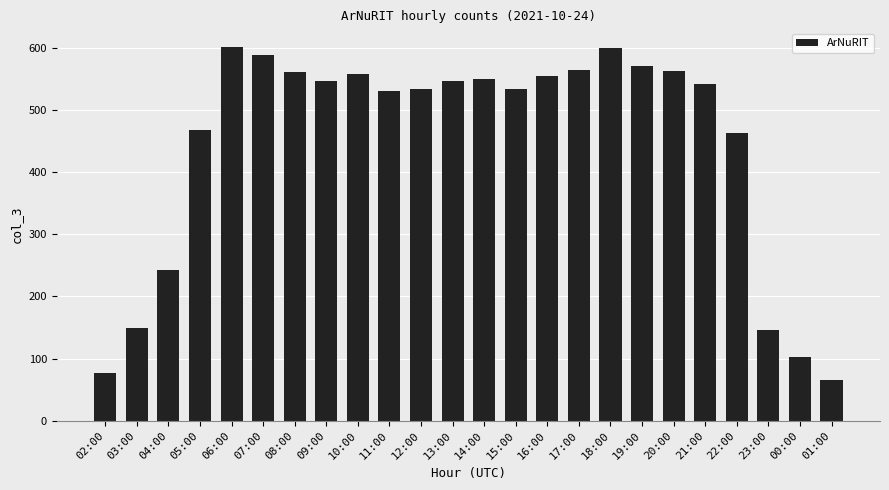

The value at 01:00 is 65. True or false?

True